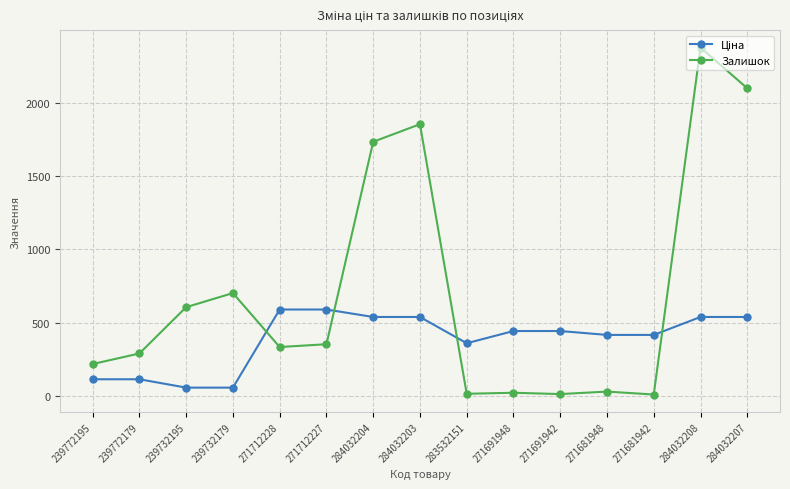

What is the maximum value for Залишок?

2377.0